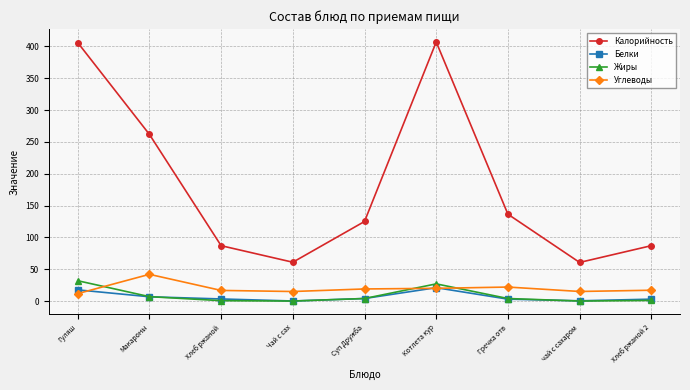

What is the approximate value of Углеводы at чай с сахаром?

15.1